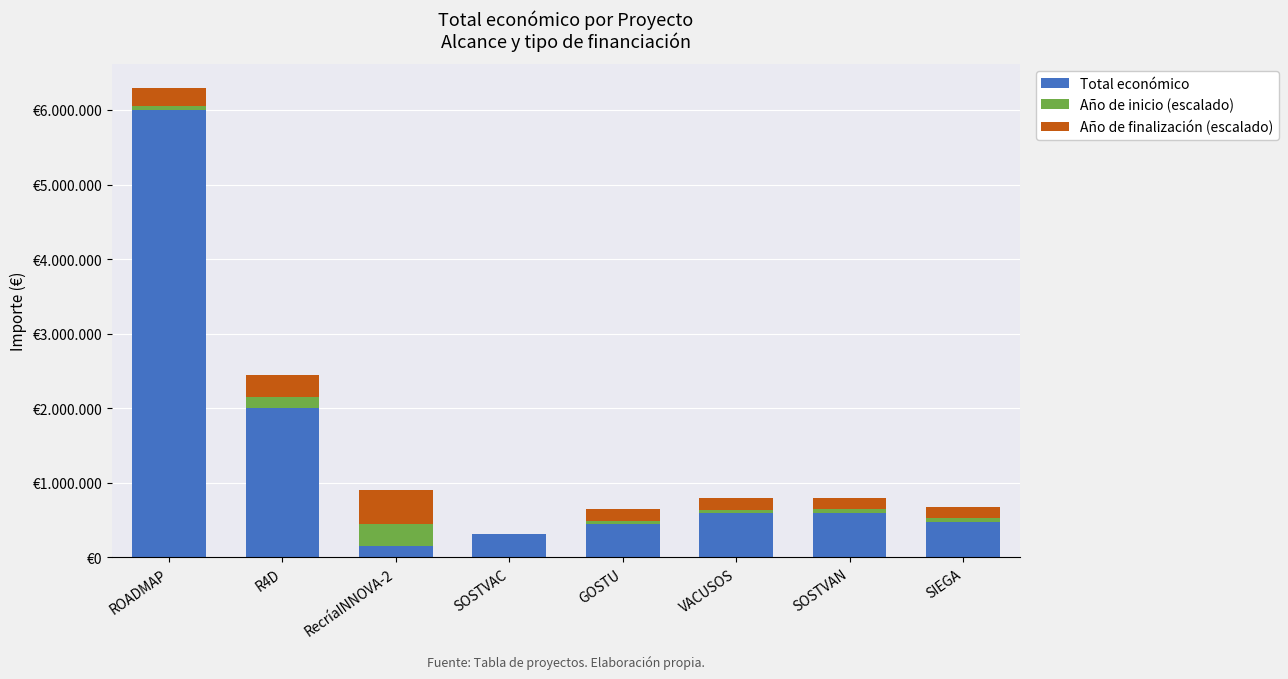

Is it true that Año de finalización (escalado) equals 45117 at SIEGA?

False